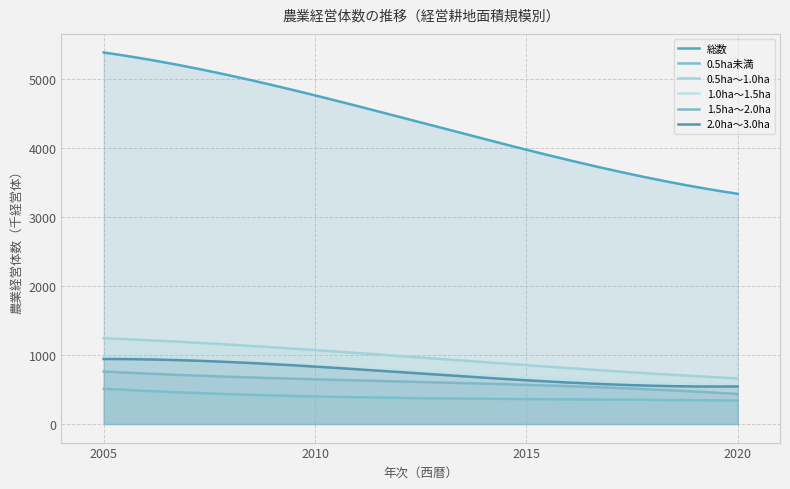

True or false: 1.5ha～2.0ha and 総数 intersect in this chart.

False